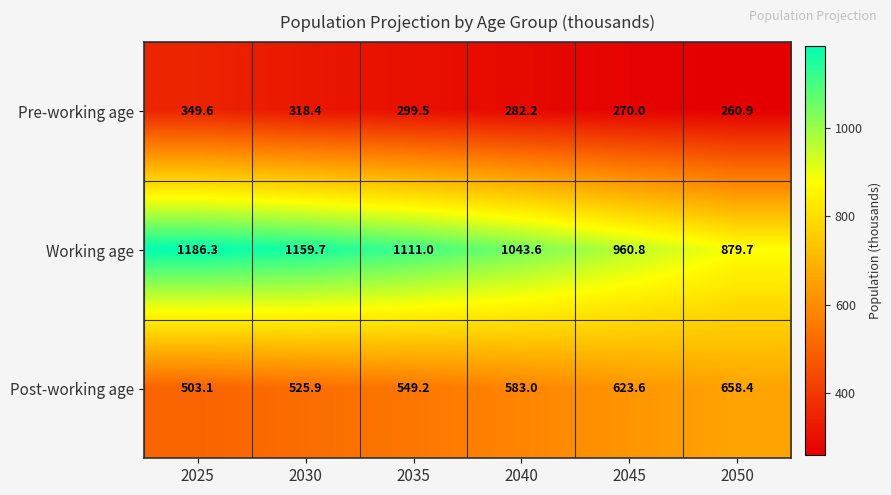

Which category has the lowest value across all series?

2050